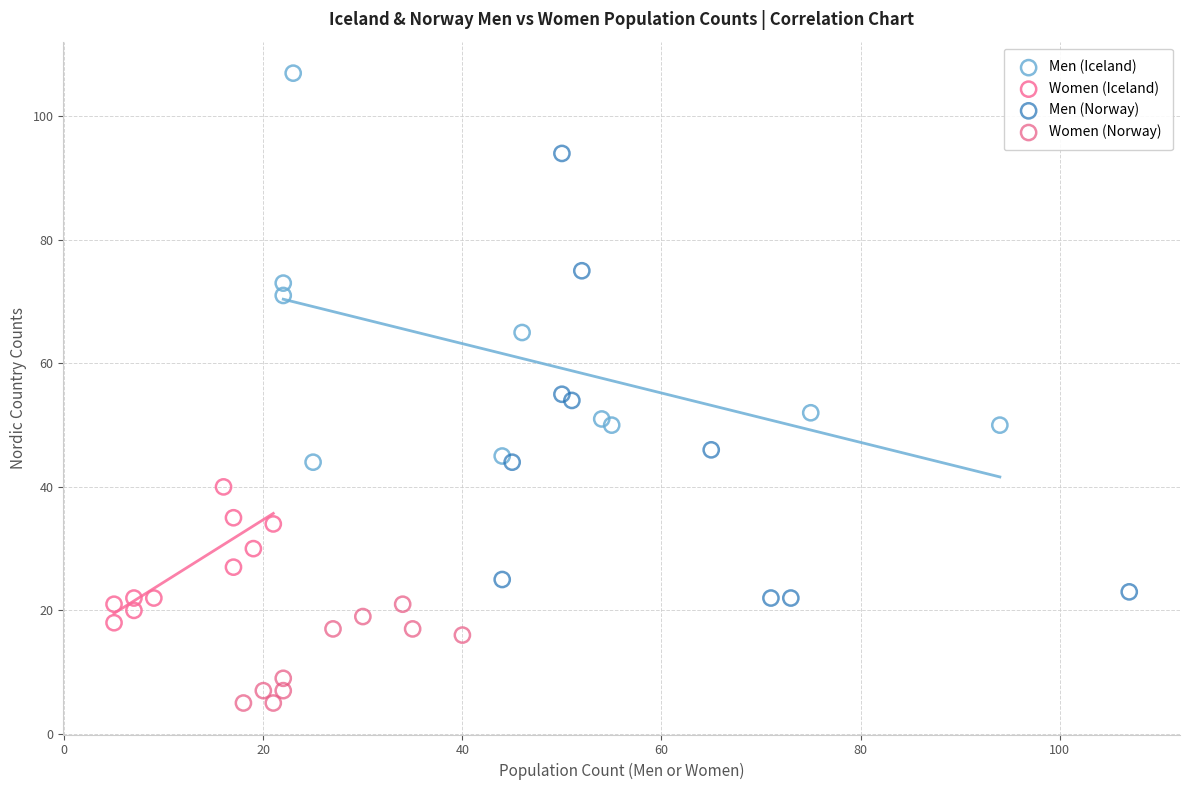

Which series reaches the minimum Y coordinate?

Women (Norway)